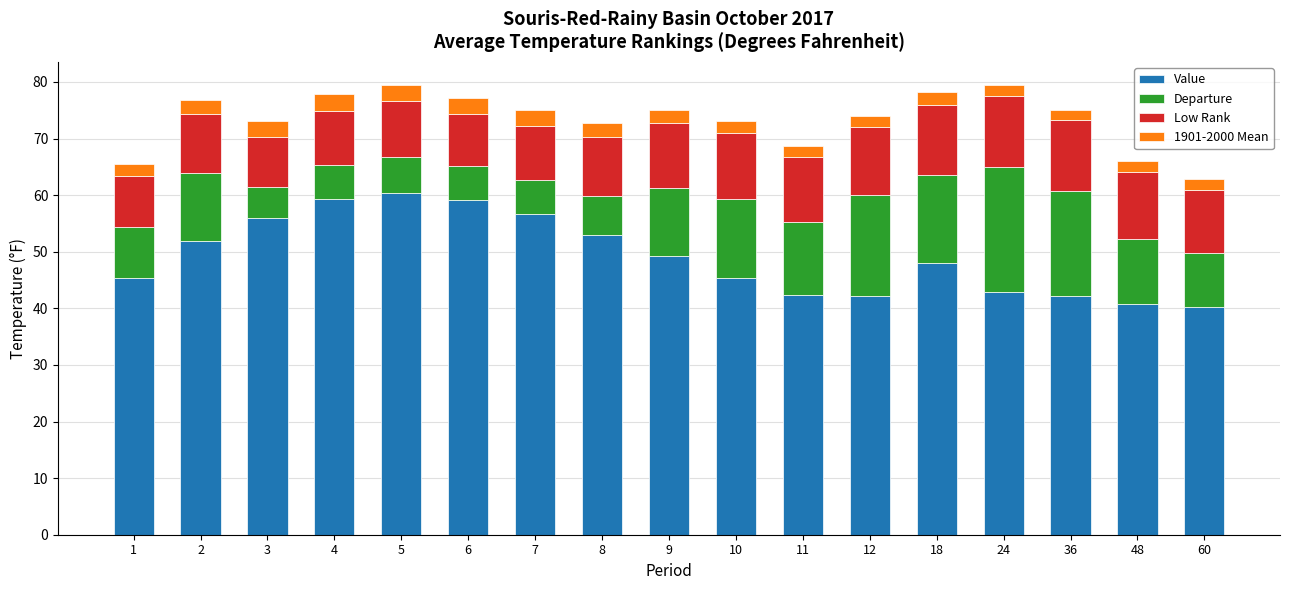

What is the highest value of the Value series?

60.3